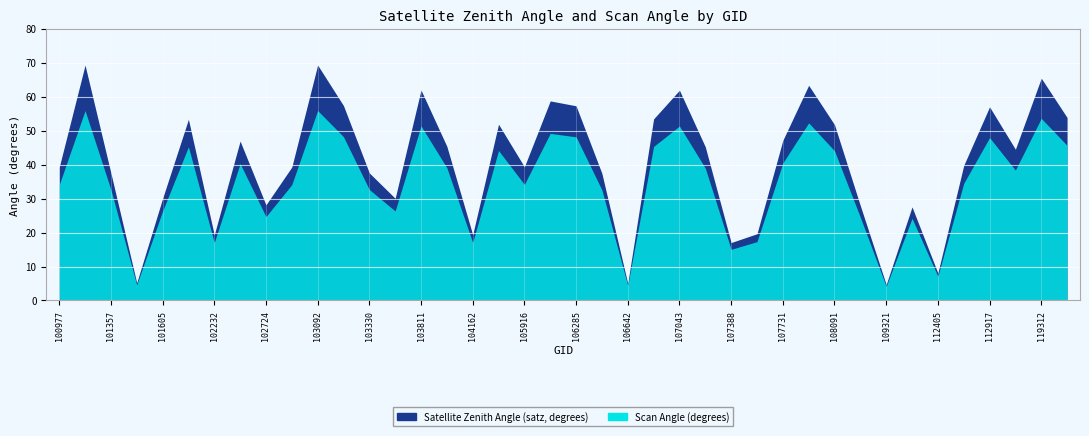

Which label corresponds to the smallest value in the chart?

109321